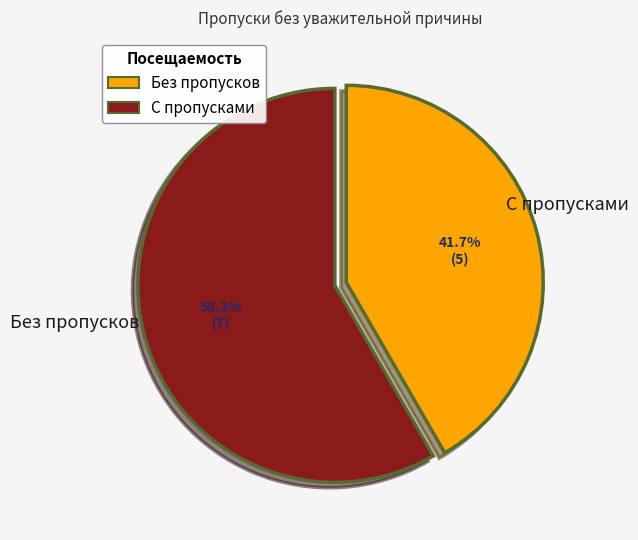

Is there any slice that represents more than half of the pie?

Yes